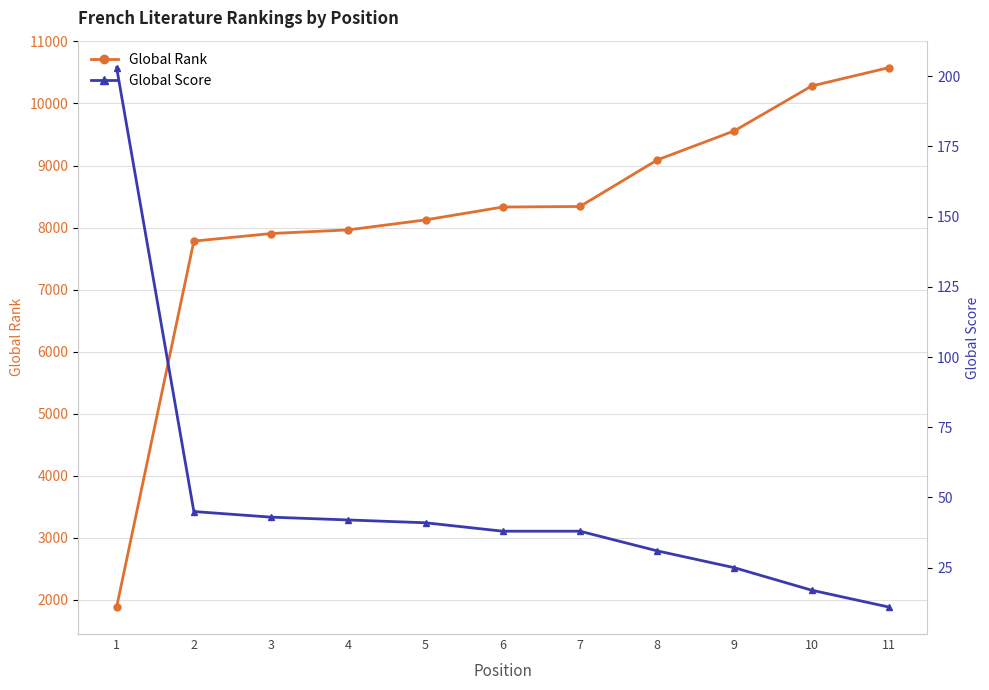

Which category has the lowest value in the Global Score series?

11